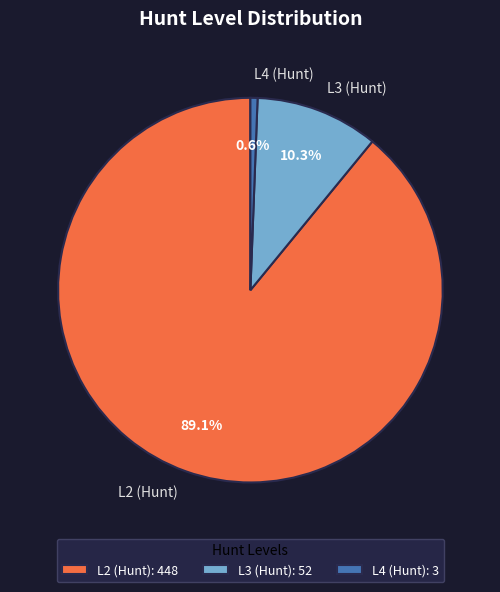

Does L3 (Hunt) represent more than half of the total?

No